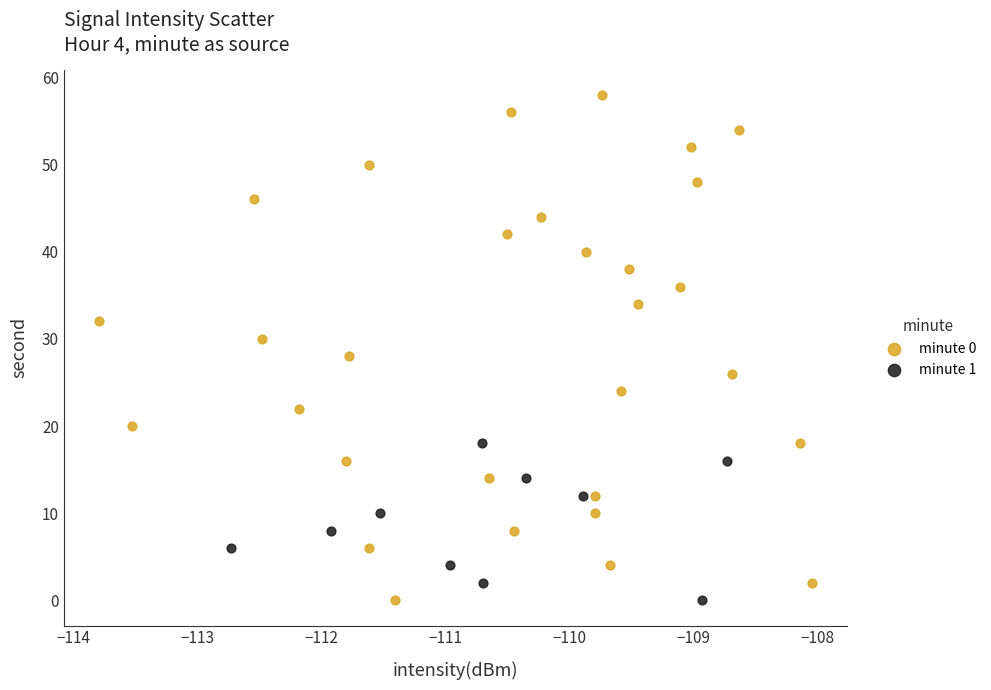

Which series reaches the maximum Y coordinate?

minute 0